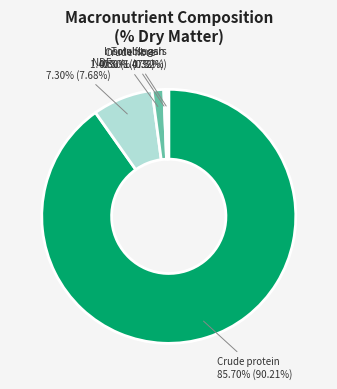

To the nearest percent, what percentage of the pie is Crude fibre?

1%